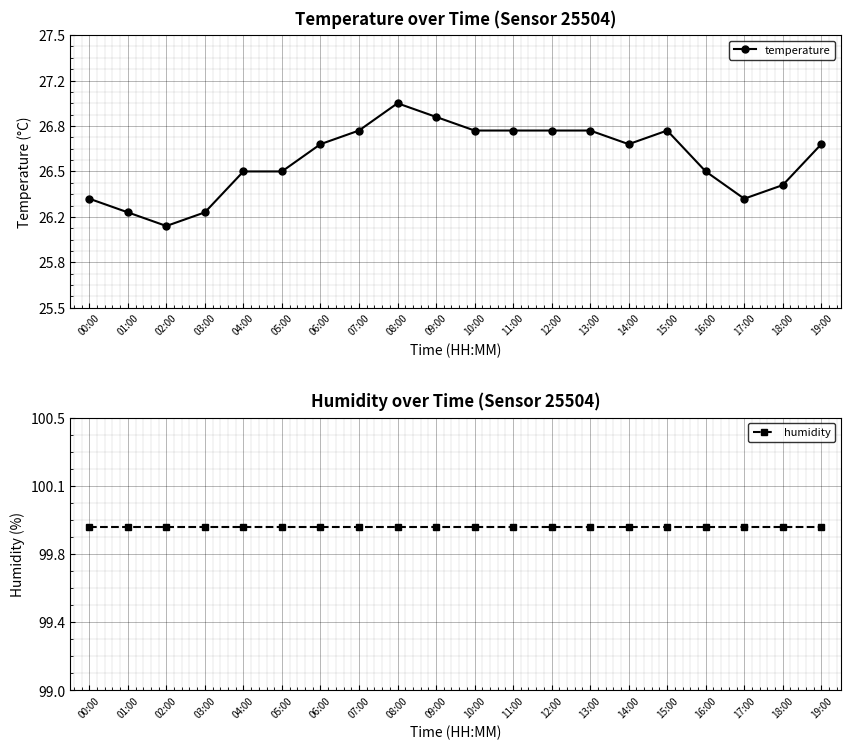

True or false: humidity has a value of 99.9 at 18:00.

True